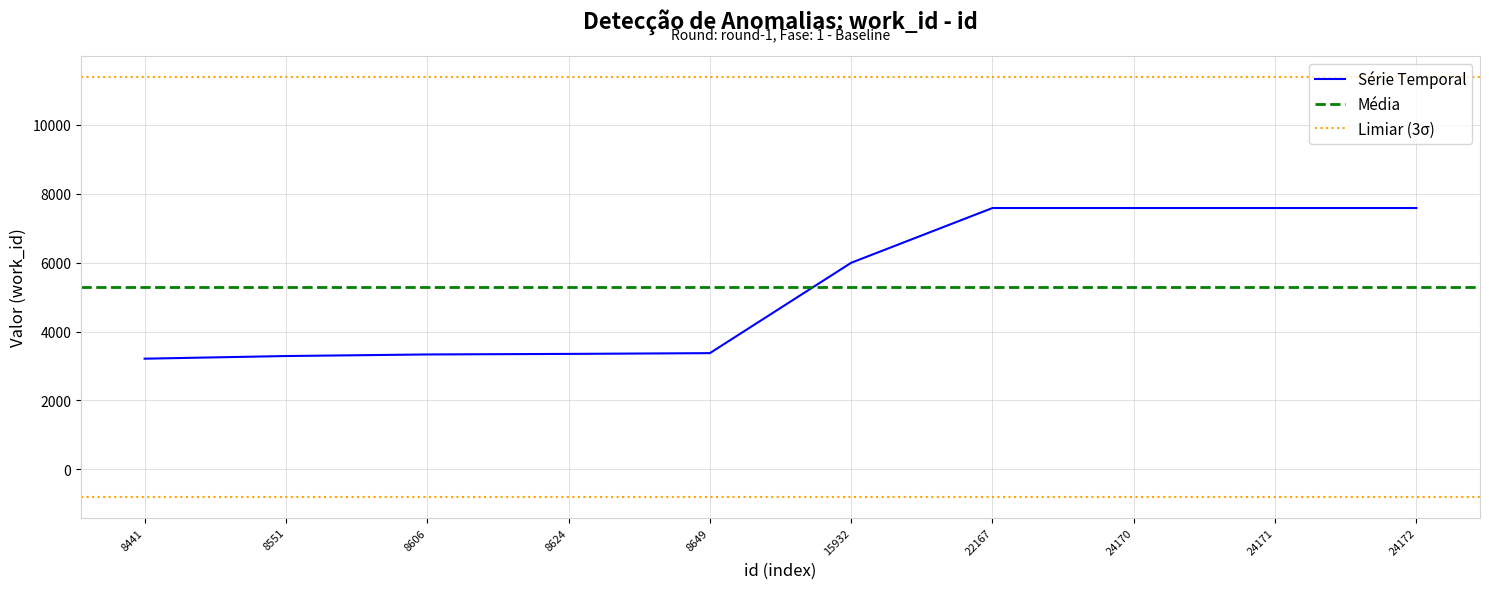

The chart shows a value of 3289 at 8551. True or false?

True